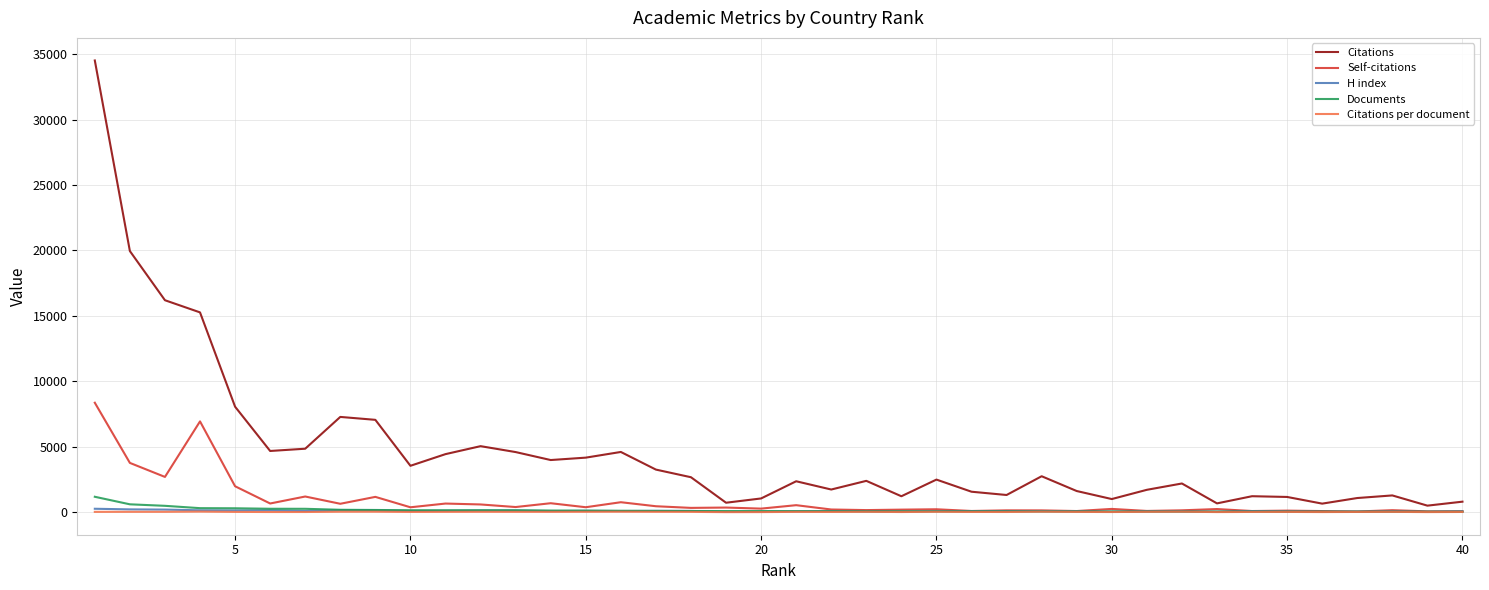

Which series has the largest total across all categories?

Citations